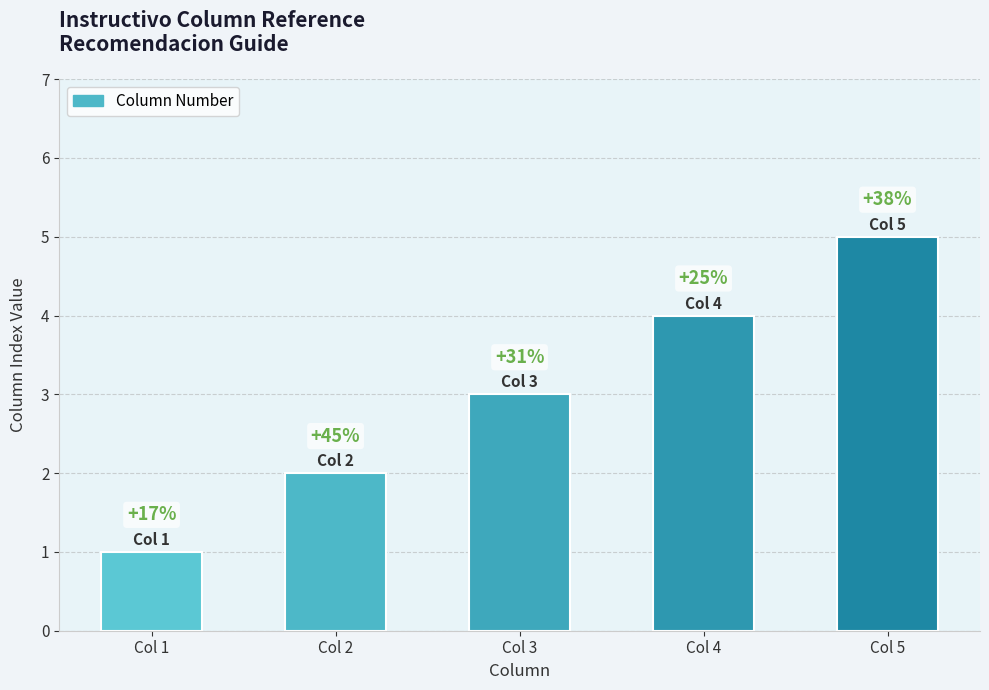

Between Col 4 and Col 2, which is larger?

Col 4